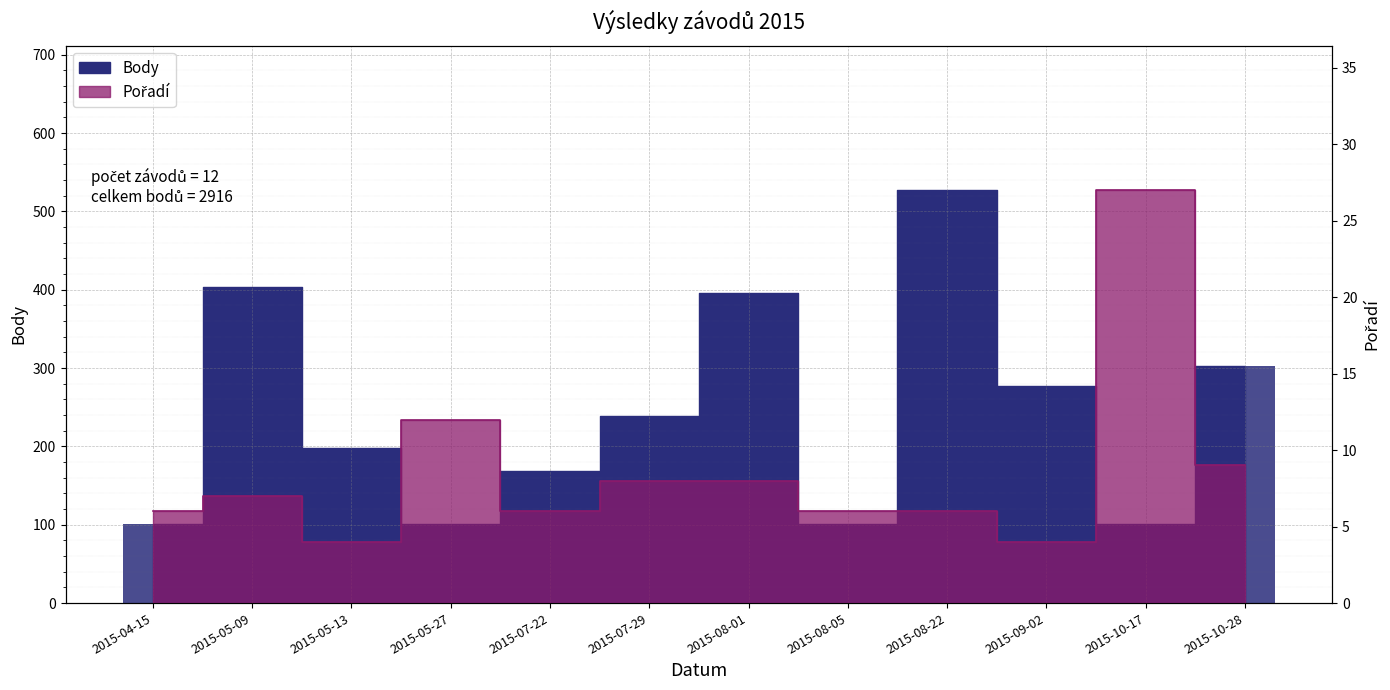

How many bars are there in total?

24